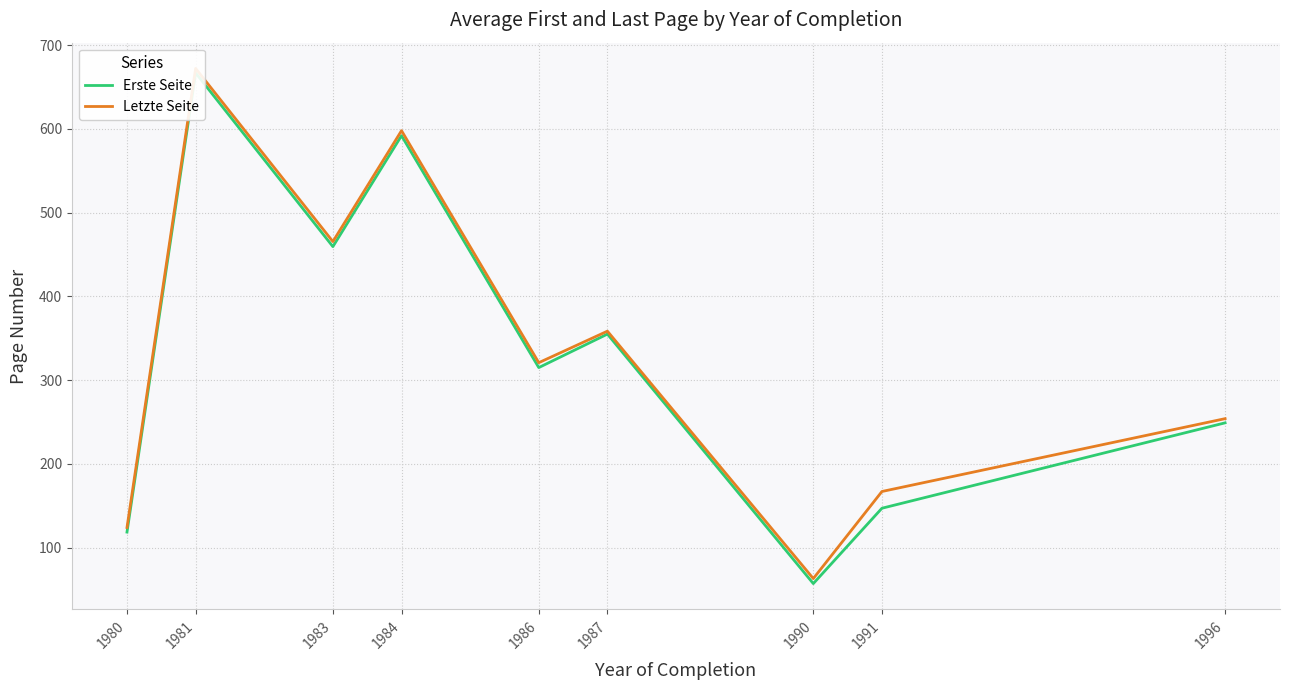

How many lines are shown in the chart?

2